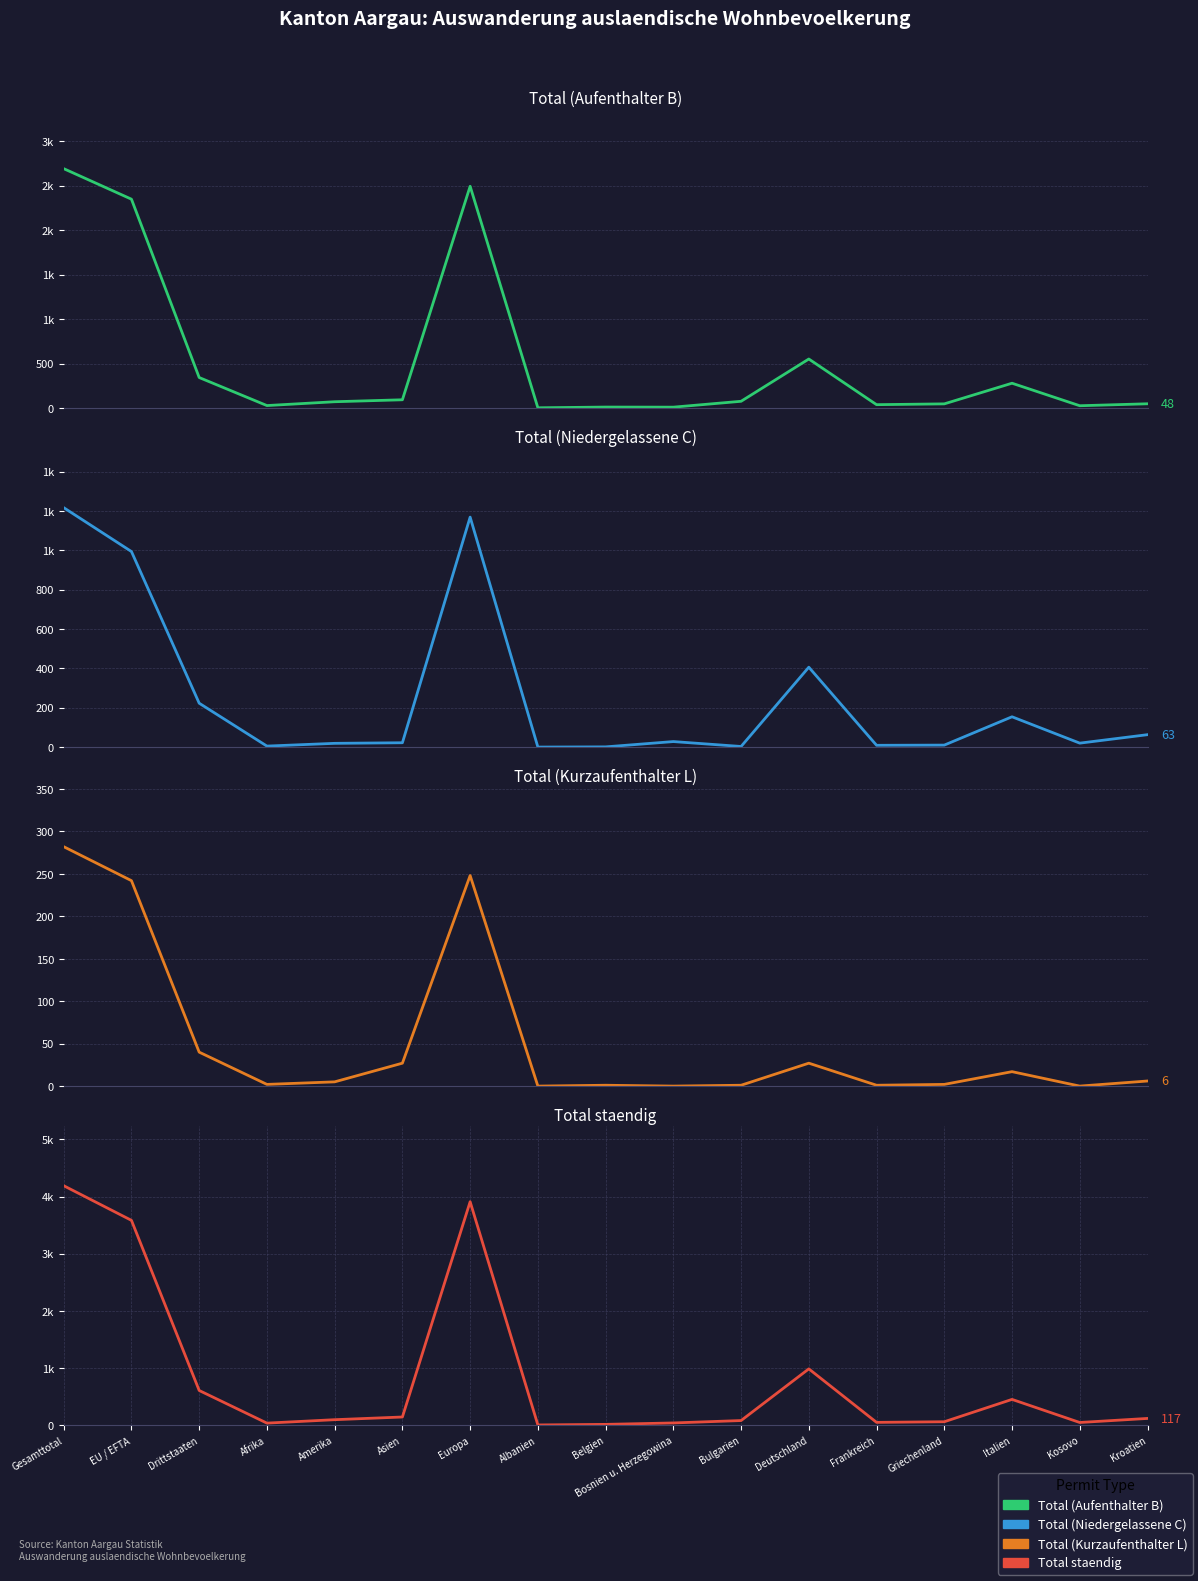

Reading left to right, extract all data points from this chart.

Total (Aufenthalter B): 2690	2347	343	28	71	93	2492	3	11	10	76	551	38	47	279	26	48
Total (Niedergelassene C): 1217	994	223	5	19	22	1169	0	1	28	3	406	9	10	154	20	63
Total (Kurzaufenthalter L): 282	242	40	2	5	27	248	0	1	0	1	27	1	2	17	0	6
Total staendig: 4189	3583	606	35	95	142	3909	3	13	38	80	984	48	59	450	46	117